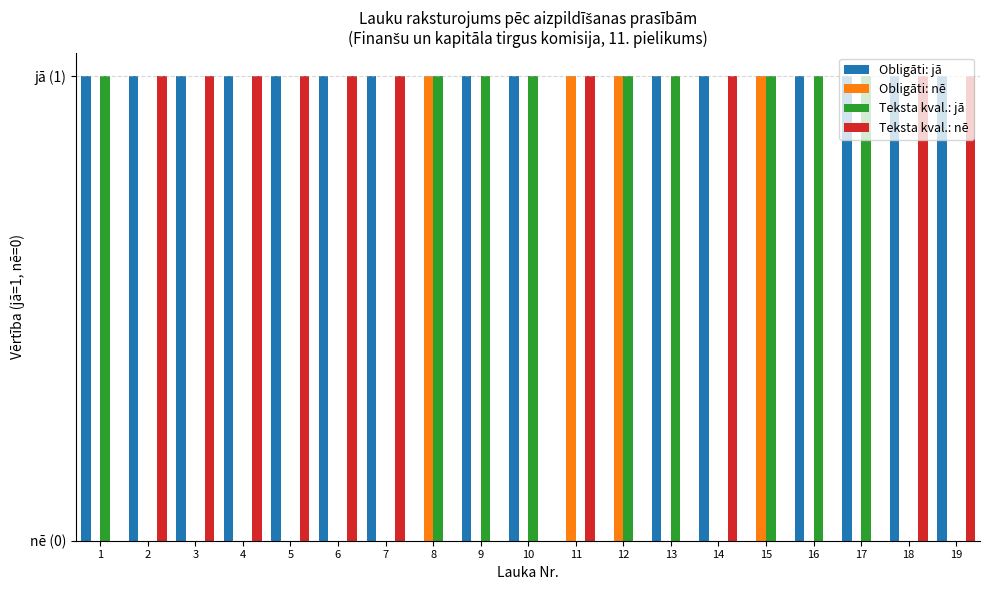

Reading left to right, list all the values displayed in this chart.

Obligāti: jā: 1	1	1	1	1	1	1	0	1	1	0	0	1	1	0	1	1	1	1
Obligāti: nē: 0	0	0	0	0	0	0	1	0	0	1	1	0	0	1	0	0	0	0
Teksta kval.: jā: 1	0	0	0	0	0	0	1	1	1	0	1	1	0	1	1	1	0	0
Teksta kval.: nē: 0	1	1	1	1	1	1	0	0	0	1	0	0	1	0	0	0	1	1